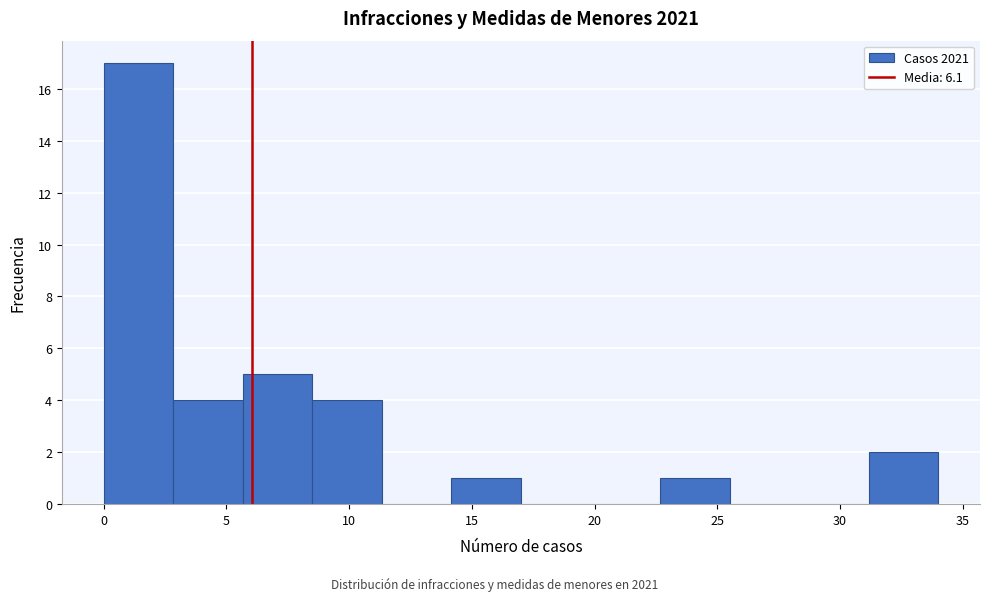

Over which range of the x-axis is the bar tallest?

0.0 to 3.0